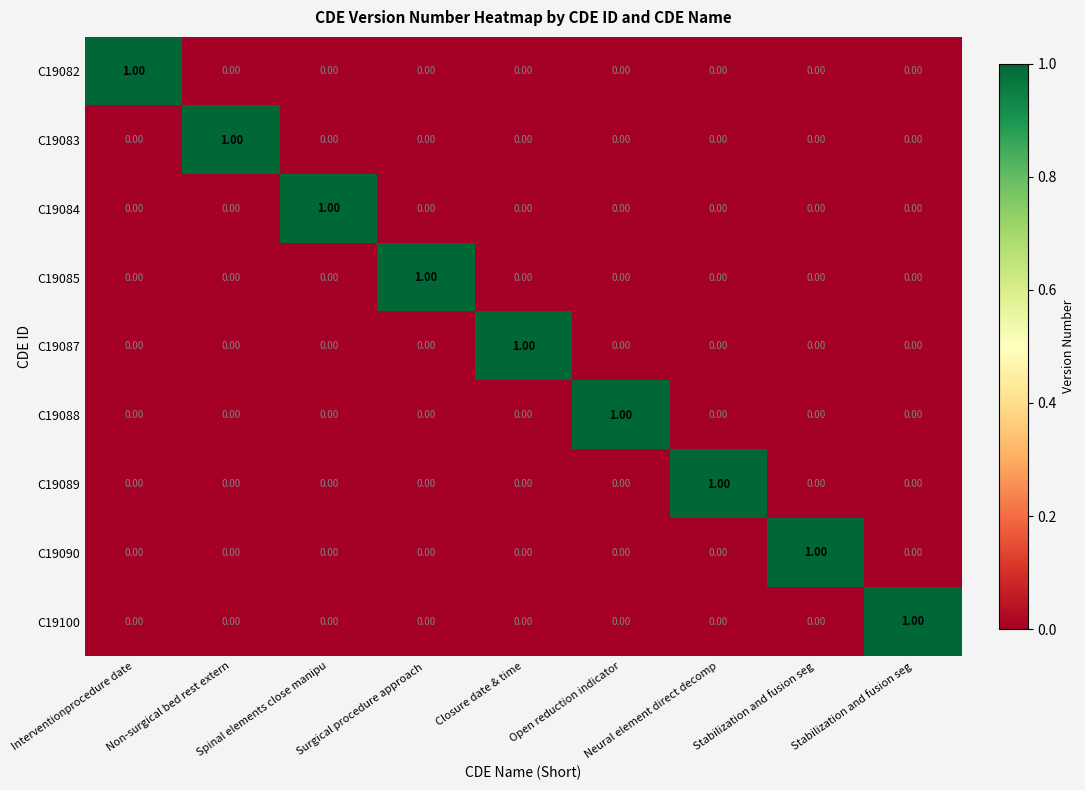

How many distinct data groups are displayed?

9